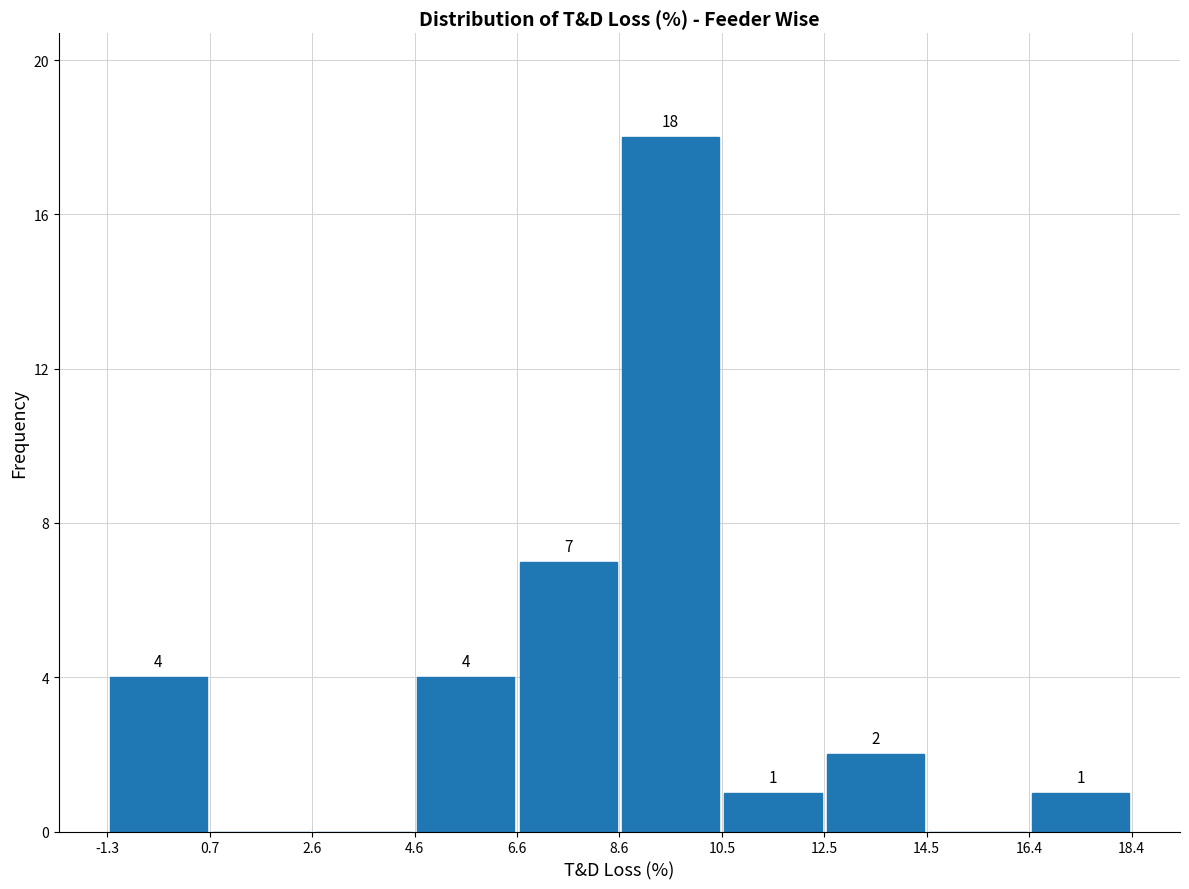

Over which range of the x-axis is the bar tallest?

8.6 to 10.5